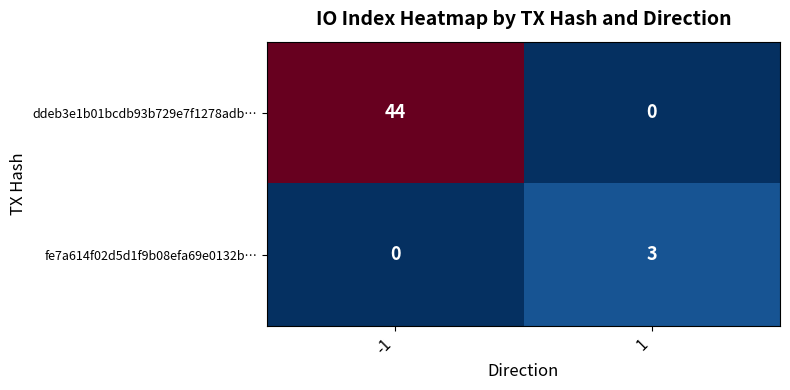

Between -1 and 1, which series saw the biggest shift?

ddeb3e1b01bcdb93b729e7f1278adb…